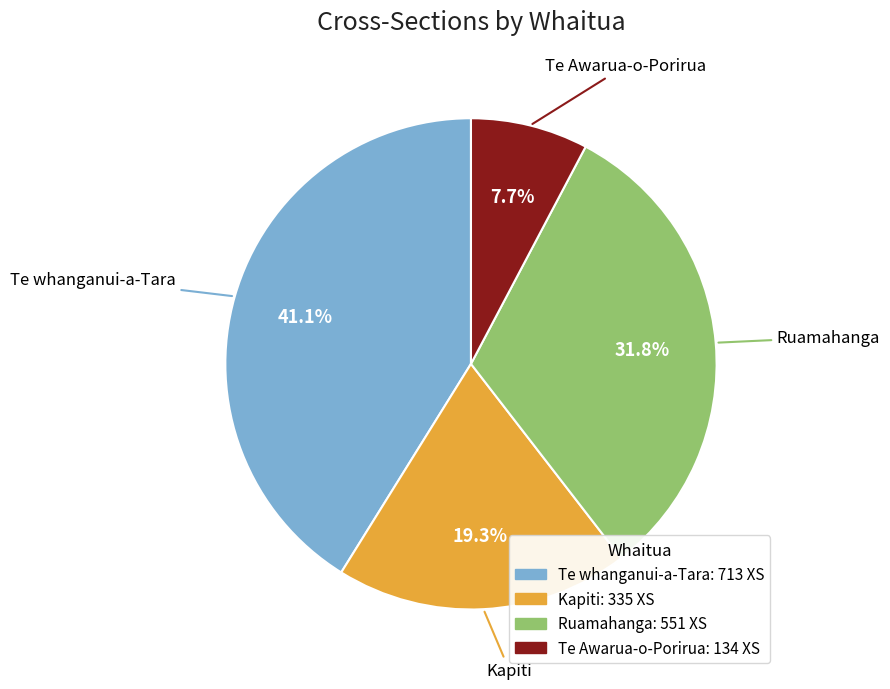

What is the ratio of the value at Te whanganui-a-Tara to the value at Ruamahanga?

1.3